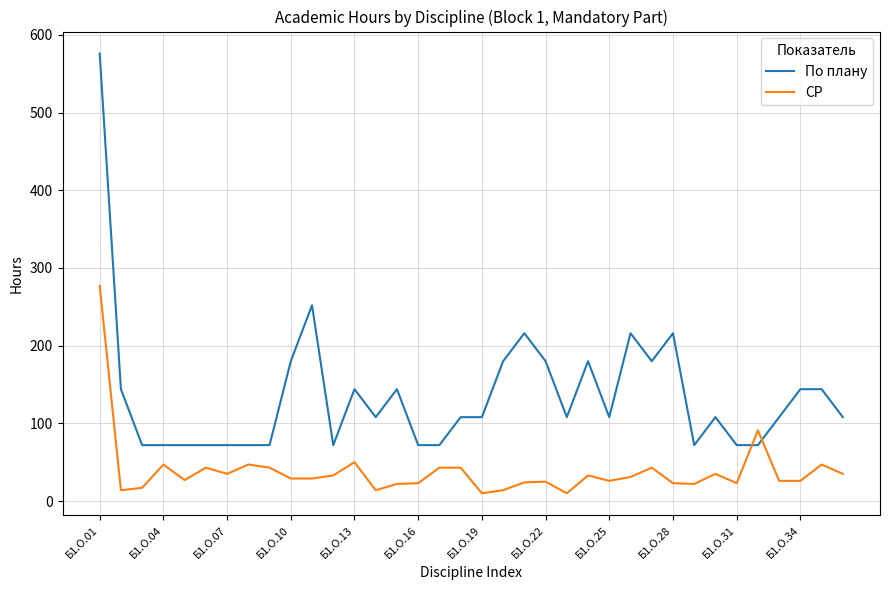

How many lines are shown in the chart?

2